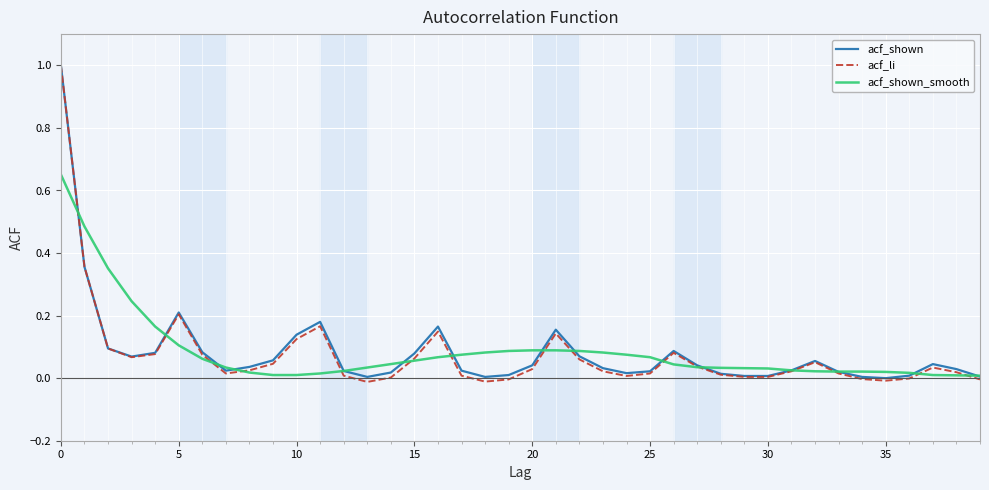

What is the greatest value displayed?

1.0